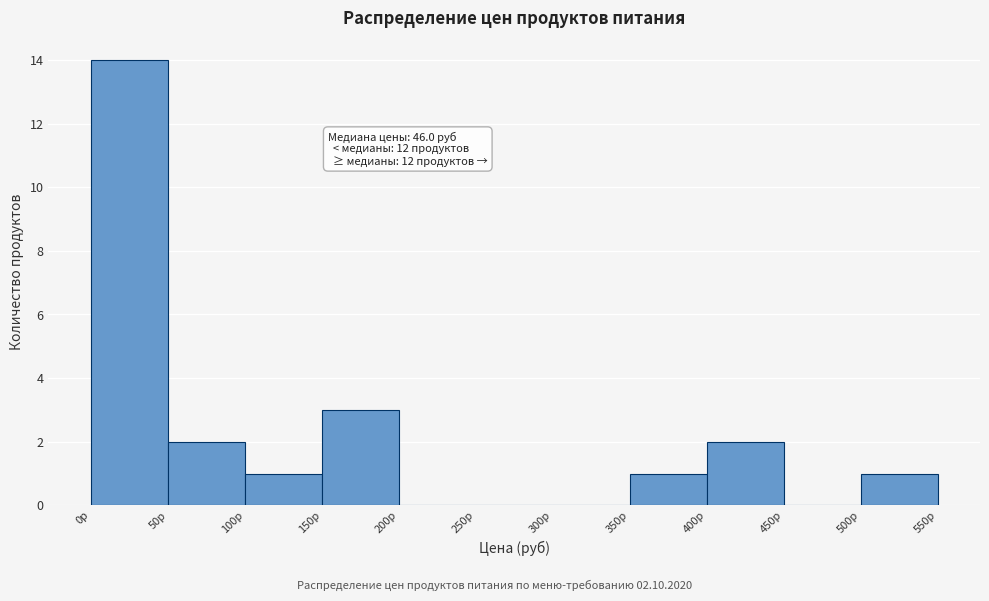

Over which range of the x-axis is the bar tallest?

0 to 50